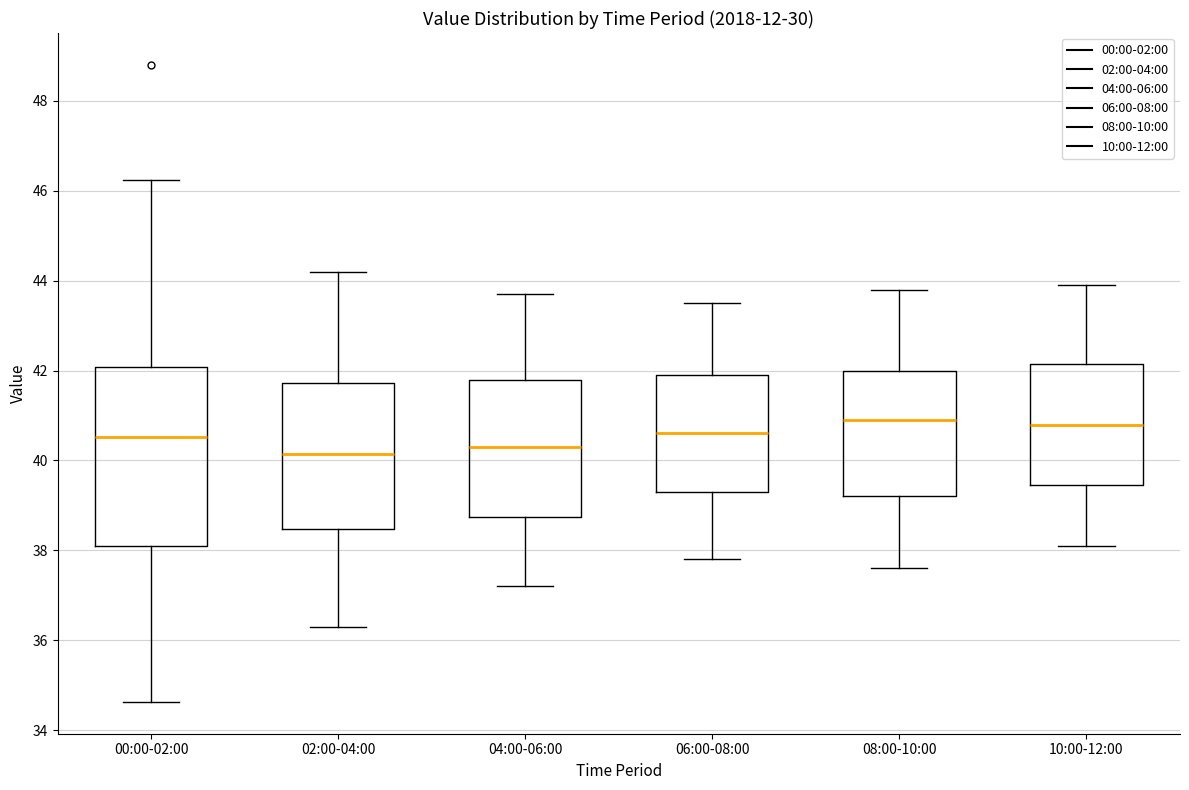

Reading left to right, transcribe this box plot: for each box, give where its median line is, the range the box spans, and where its two whiskers end, as read against the y-axis. The values are not printed on the chart, so give them approximately, as read against the axis.

00:00-02:00: median 40.6, box 38.0 to 42.0, whiskers 34.6 to 46.2
02:00-04:00: median 40.2, box 38.4 to 41.8, whiskers 36.4 to 44.2
04:00-06:00: median 40.4, box 38.8 to 41.8, whiskers 37.2 to 43.8
06:00-08:00: median 40.6, box 39.4 to 42.0, whiskers 37.8 to 43.6
08:00-10:00: median 41.0, box 39.2 to 42.0, whiskers 37.6 to 43.8
10:00-12:00: median 40.8, box 39.4 to 42.2, whiskers 38.2 to 44.0